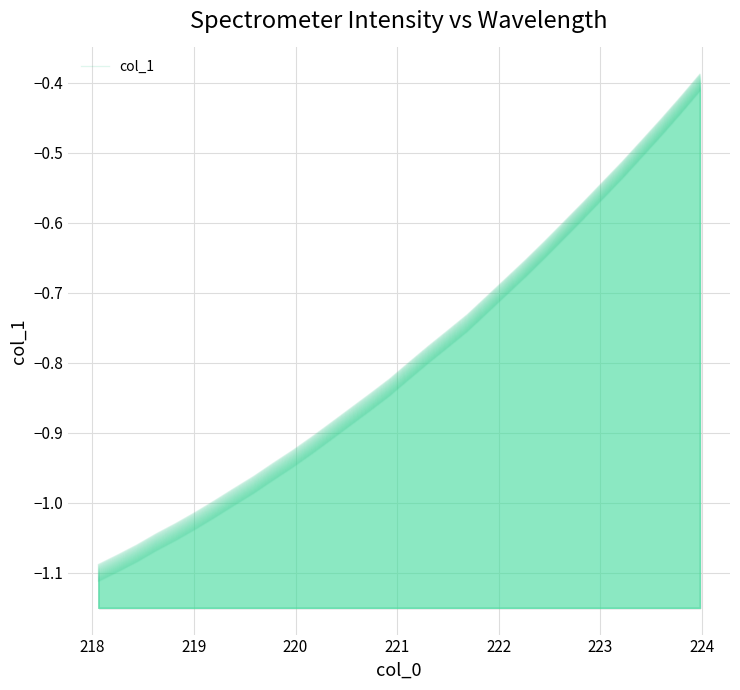

Reading left to right, transcribe all the data shown in this chart.

-1.1	-1.1	-1.1	-1.1	-1.0	-1.0	-1.0	-1.0	-1.0	-1.0	-0.9	-0.9	-0.9	-0.9	-0.9	-0.8	-0.8	-0.8	-0.8	-0.7	-0.7	-0.7	-0.7	-0.6	-0.6	-0.6	-0.6	-0.5	-0.5	-0.5	-0.4	-0.4